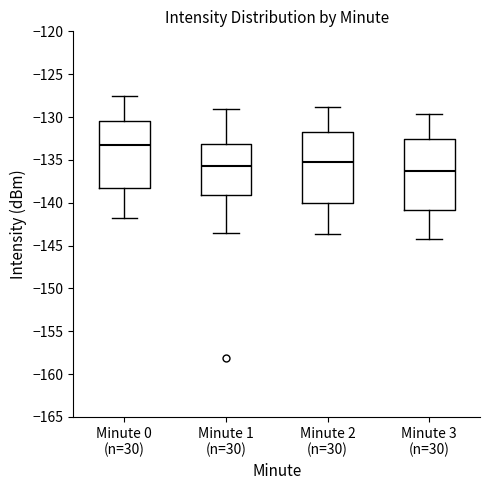

Which box's median line is the lowest?

Minute 3 (n=30)